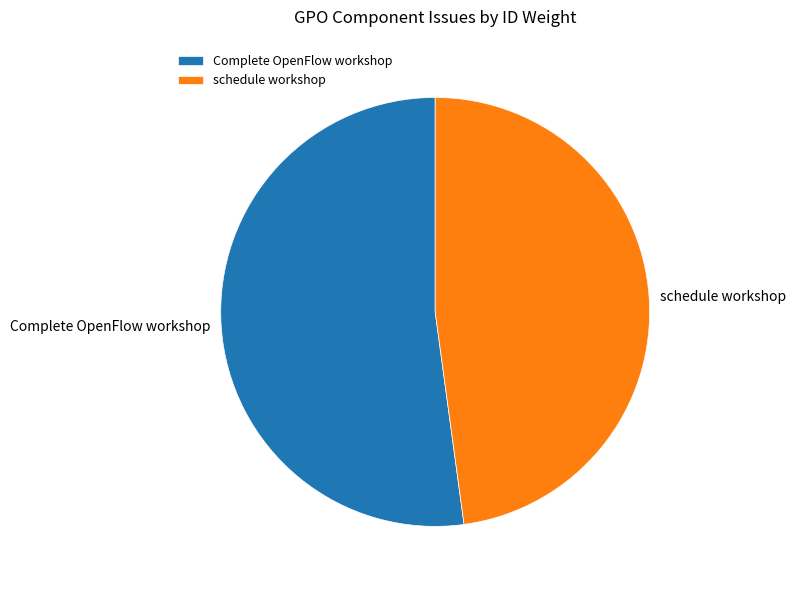

How many segments does this pie chart have?

2